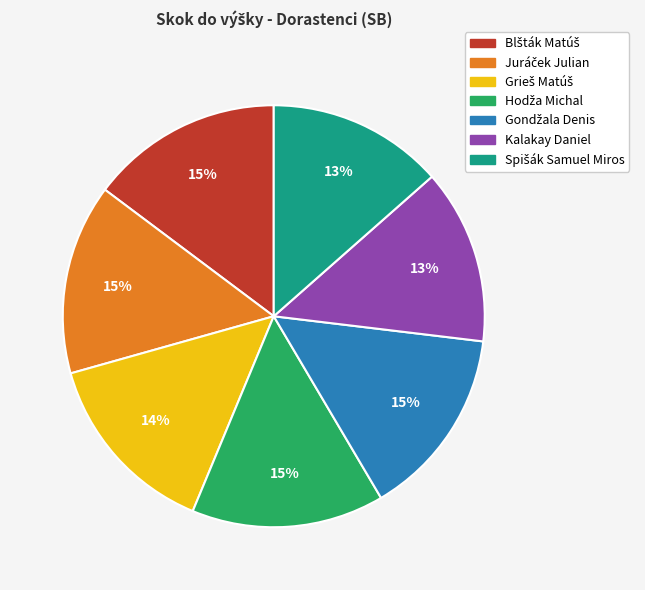

To the nearest percent, what is the average slice percentage?

14%